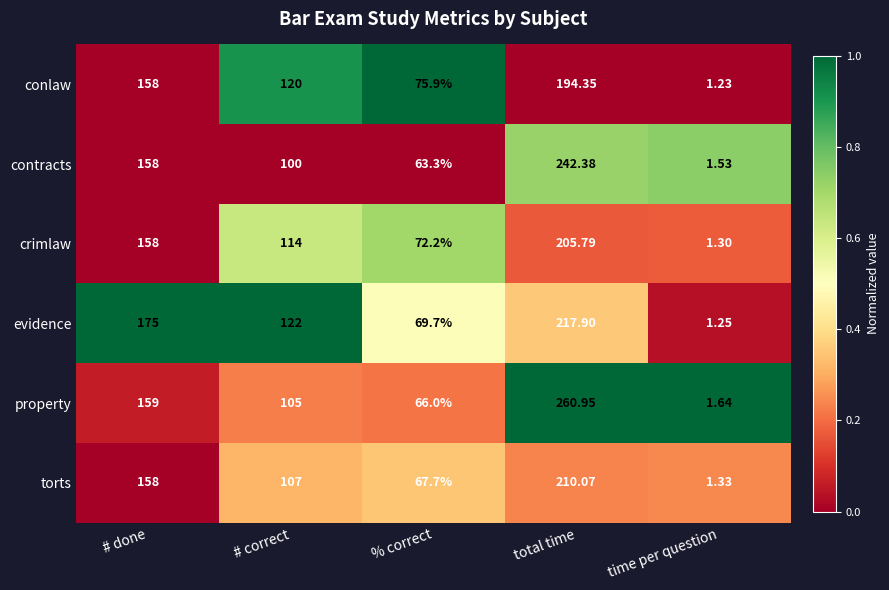

Between % correct and total time, which series saw the biggest shift?

property